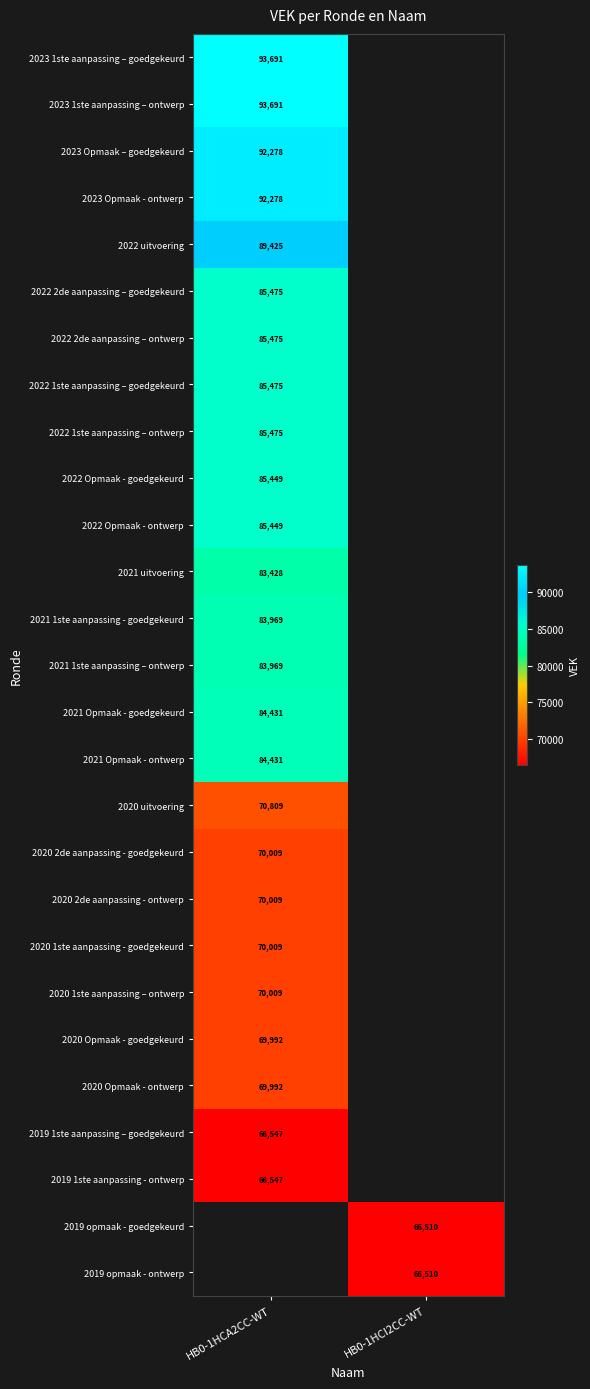

At how many categories does at least one series exceed 90003?

1